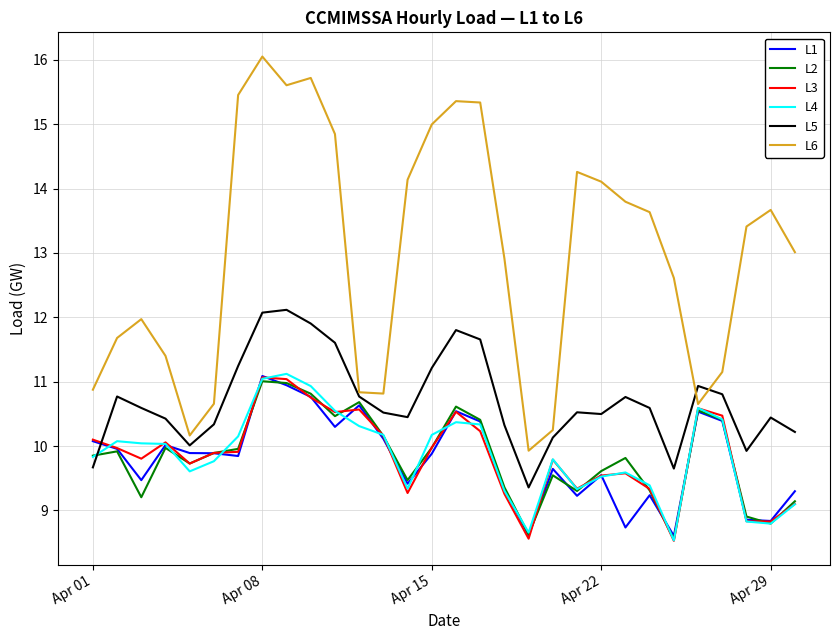

What is the maximum value shown in the chart?

16.1